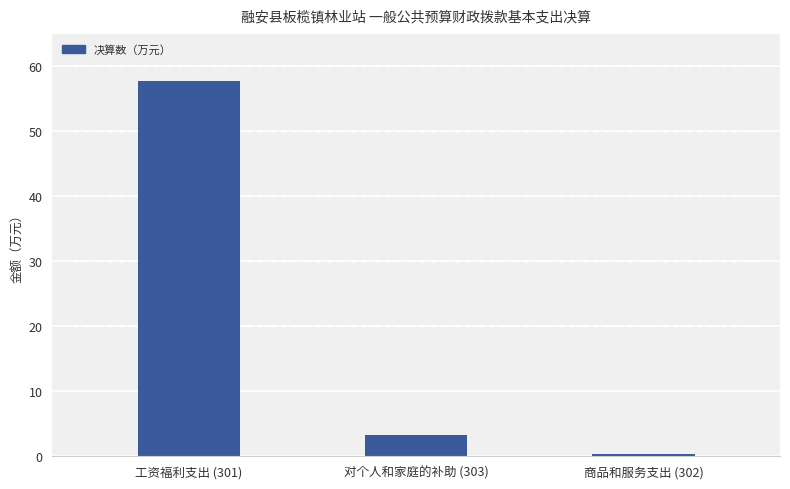

Which has a higher value, 工资福利支出 (301) or 对个人和家庭的补助 (303)?

工资福利支出 (301)